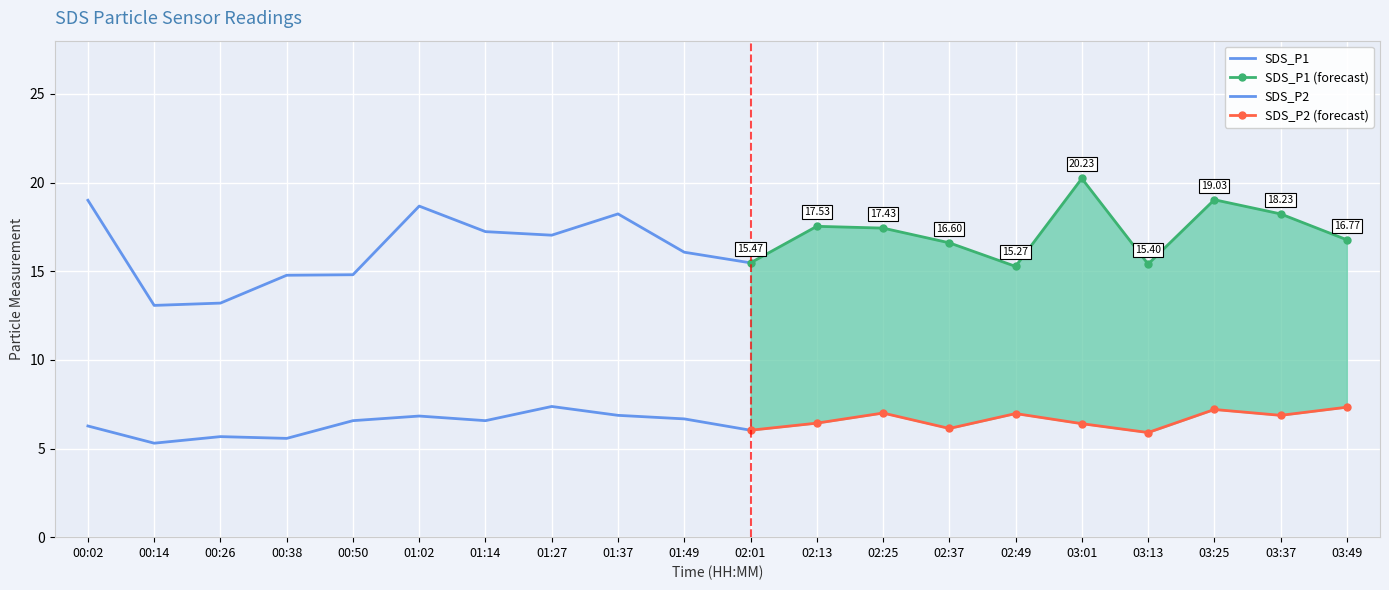

What is the sum of the SDS_P1 values at 00:02 and 00:38?

33.8